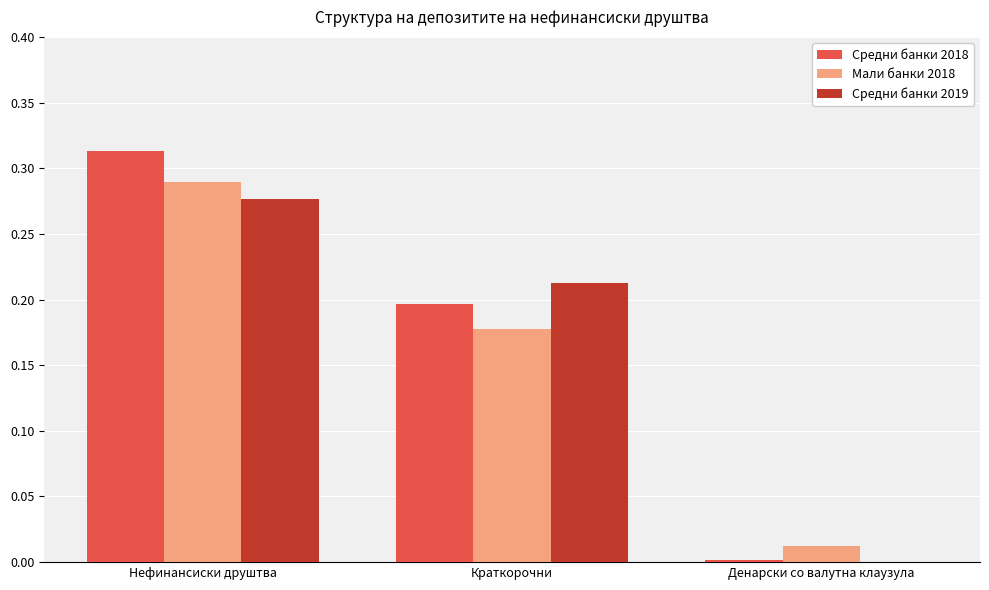

What is the sum of the Средни банки 2018 values at Нефинансиски друштва and Краткорочни?

0.5